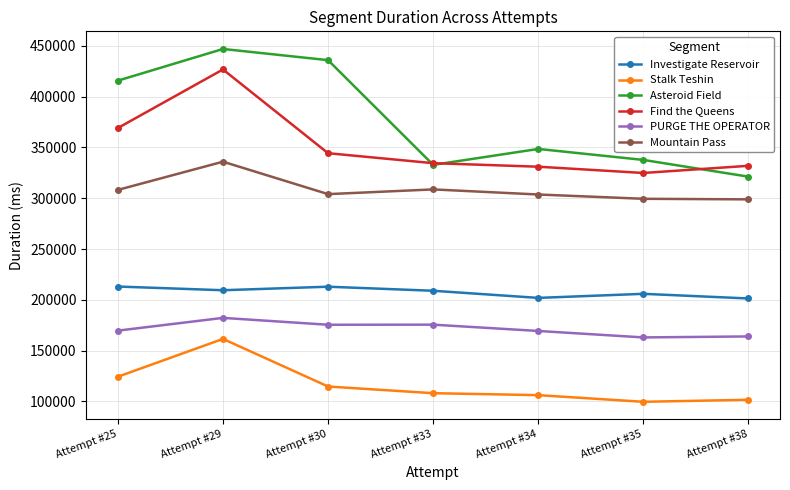

How many data points in Investigate Reservoir are less than 208929?

3